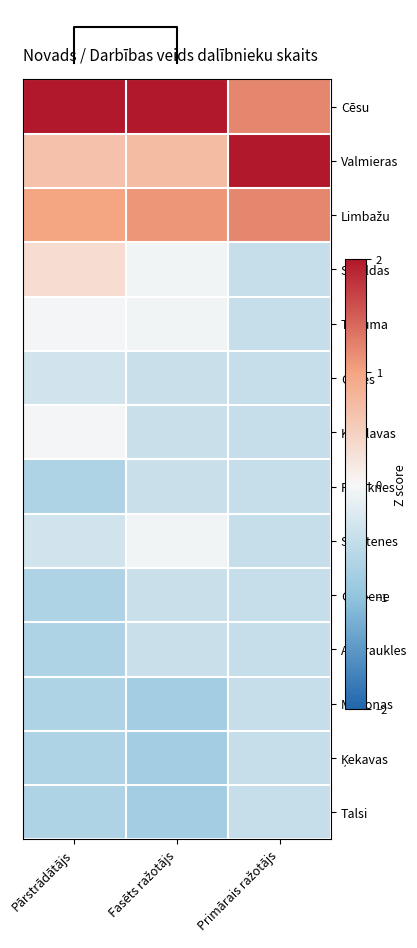

The value of Talsi at Primārais ražotājs is -0.5. True or false?

True